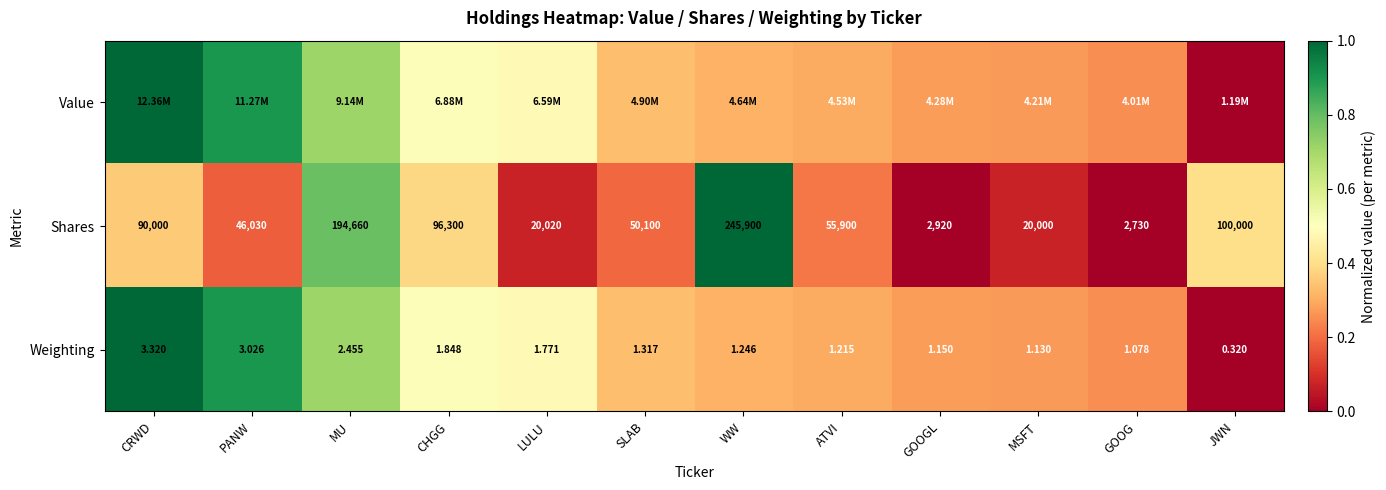

Where is Shares nearest to the value 124315?

JWN